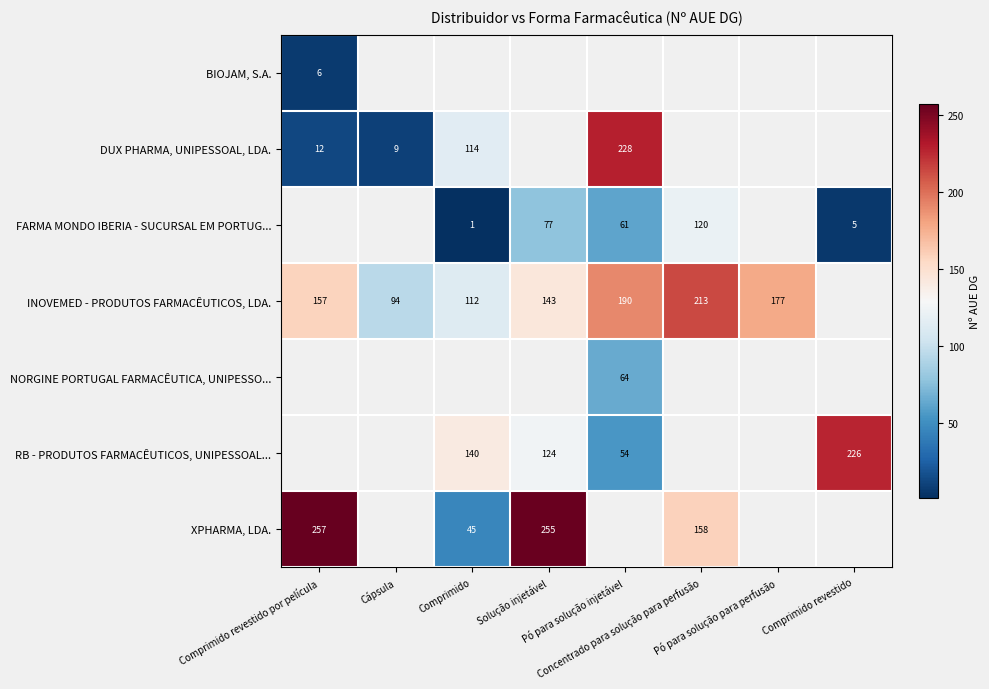

Which label corresponds to the smallest value in the chart?

Comprimido